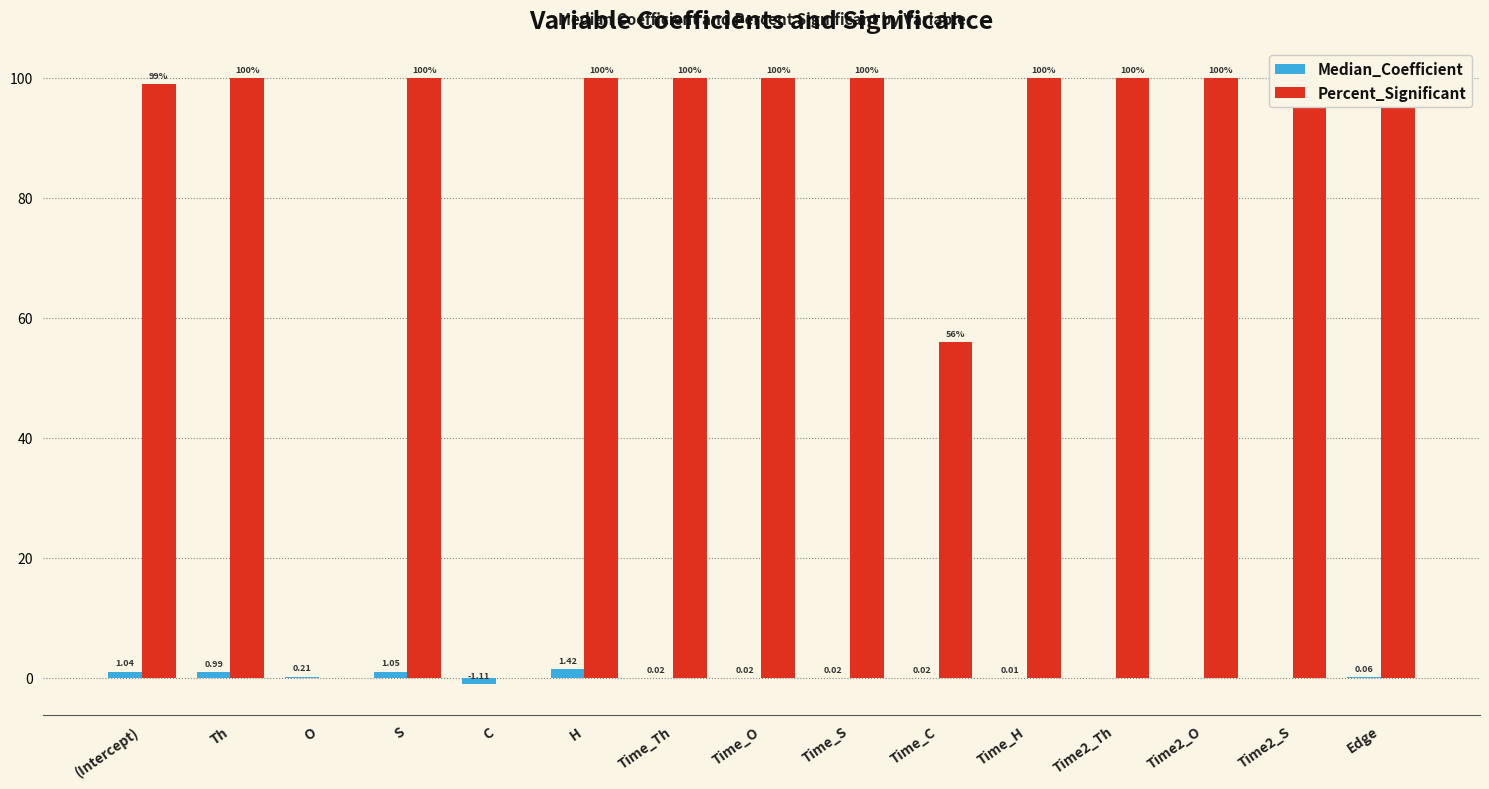

Which series has the widest spread of values?

Percent_Significant